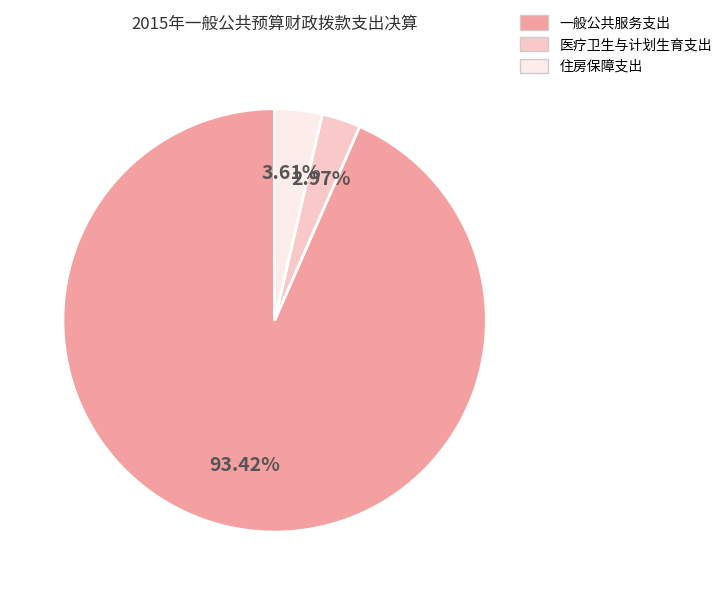

Which has a higher value, 住房保障支出 or 医疗卫生与计划生育支出?

住房保障支出